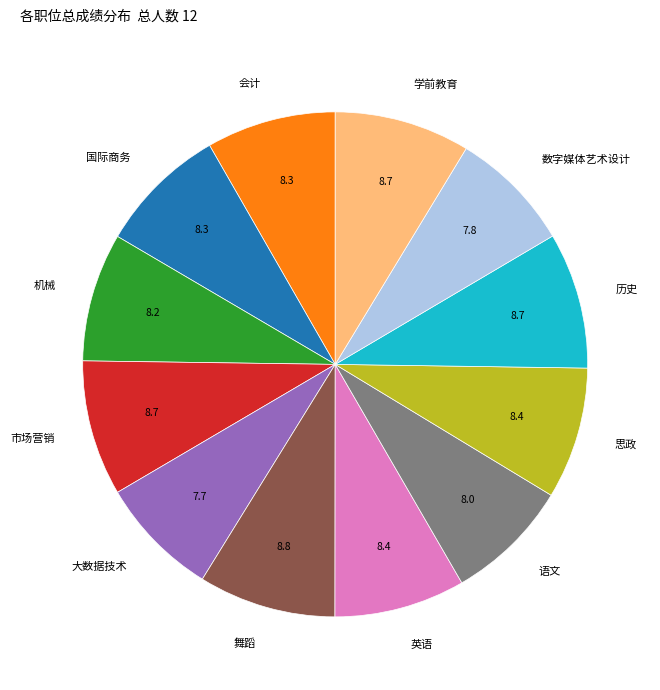

What is the ratio of the value at 英语 to the value at 舞蹈?

1.0